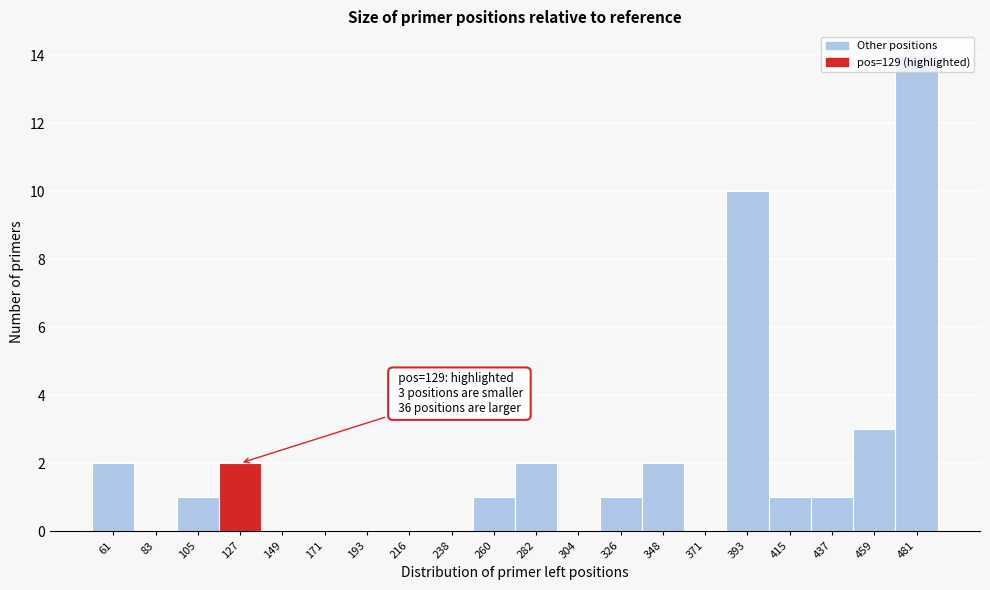

What is the sum of all values?

40